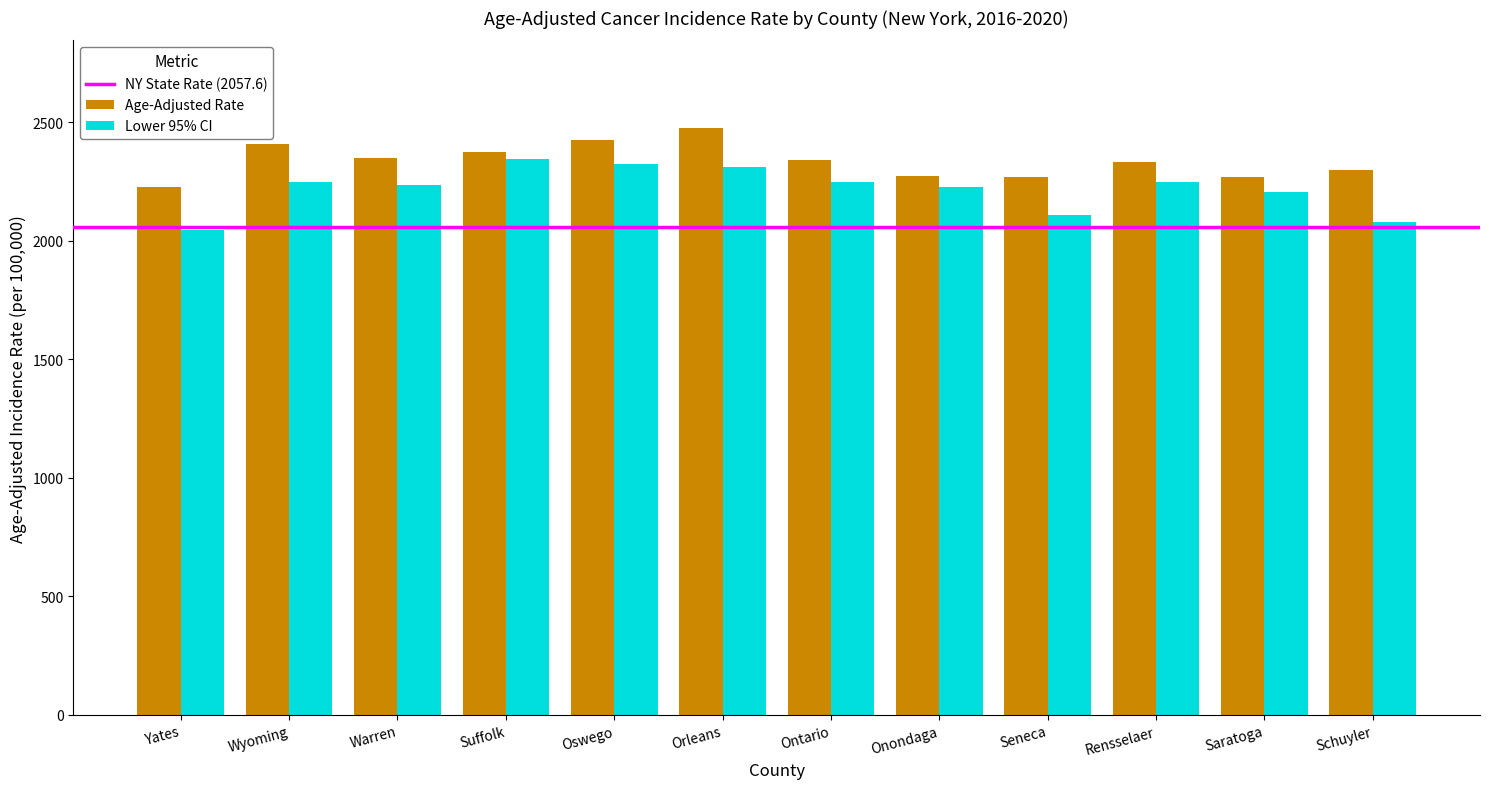

The value of Lower 95% CI at Oswego is 1298.6. True or false?

False